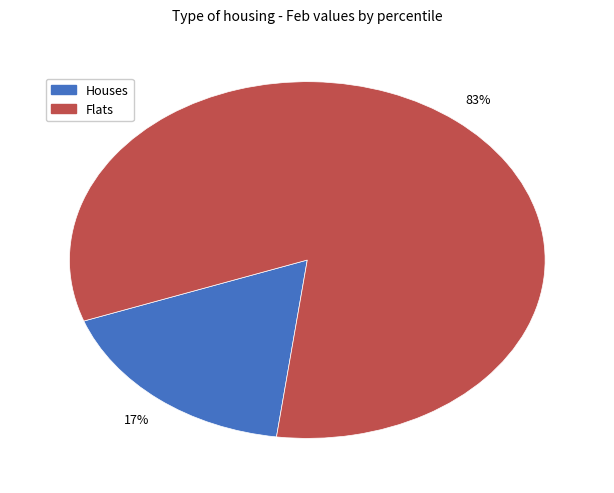

To the nearest percent, what is the average slice percentage?

50%